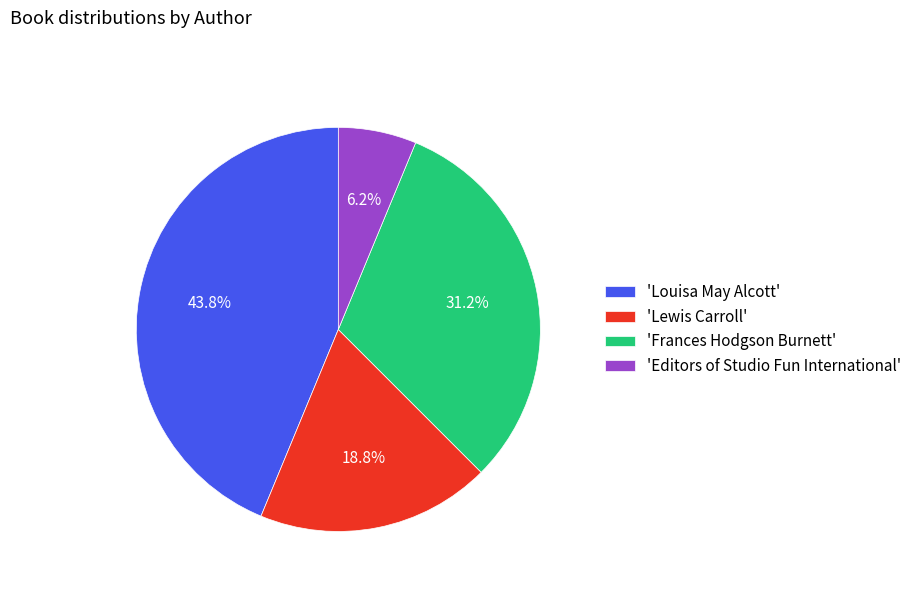

Is there any slice that represents more than half of the pie?

No